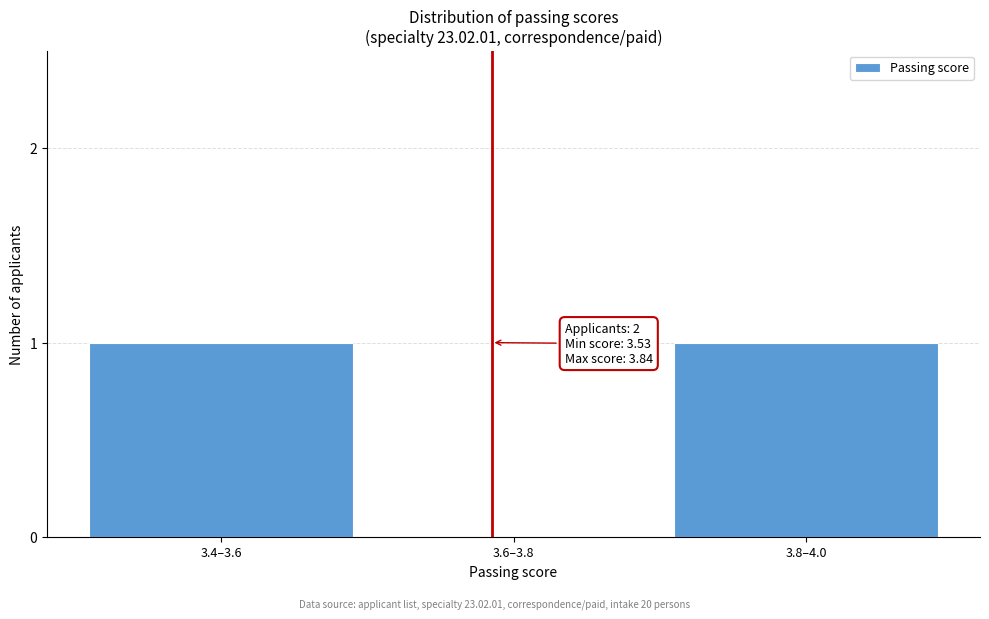

Reading left to right, transcribe all the data shown in this chart.

3.4–3.6=1	3.6–3.8=0	3.8–4.0=1